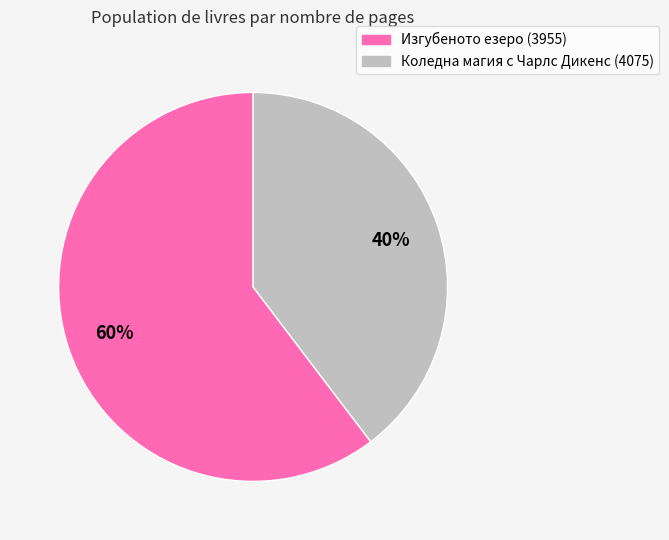

Combined, do Коледна магия с Чарлс Дикенс (4075) and Изгубеното езеро (3955) account for over 50%?

Yes